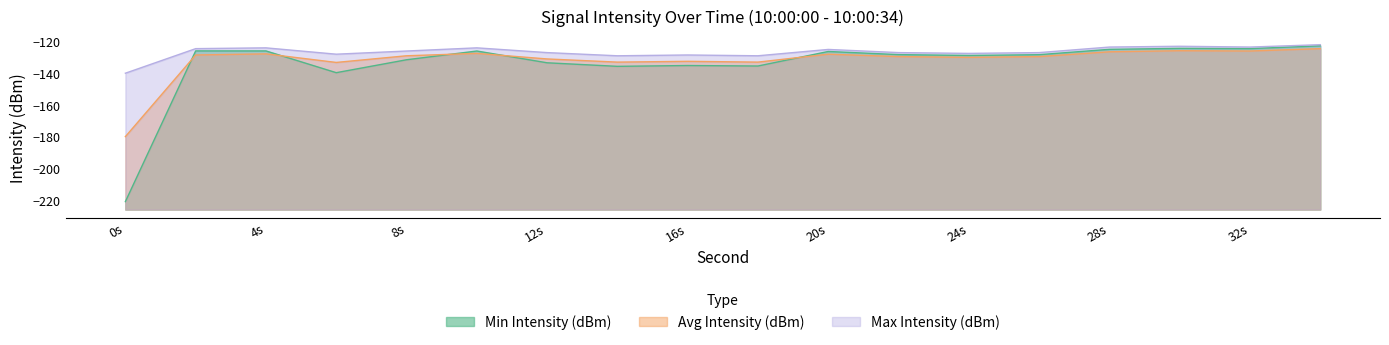

At which category is the sum across all series the highest?

34